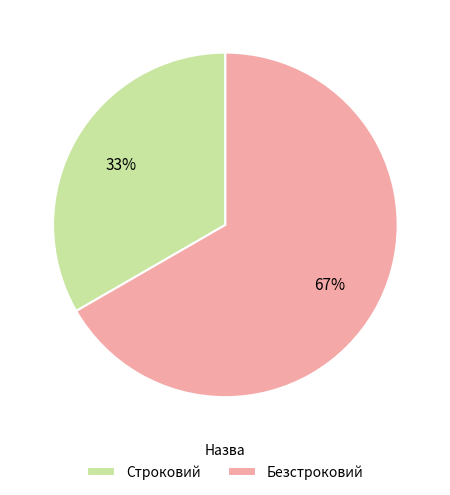

Which has a higher value, Строковий or Безстроковий?

Безстроковий